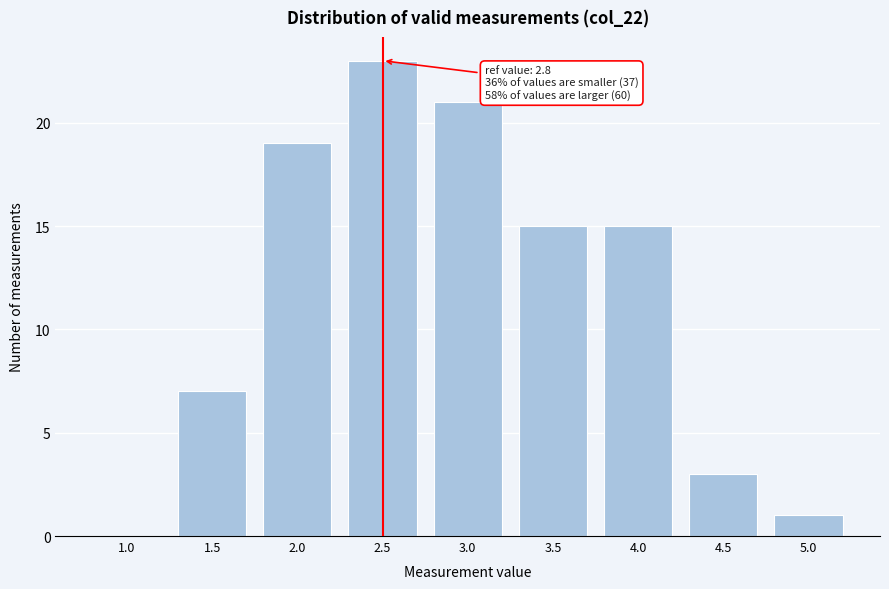

Reading left to right, extract all data points from this chart.

1.0=0	1.5=7	2.0=19	2.5=23	3.0=21	3.5=15	4.0=15	4.5=3	5.0=1